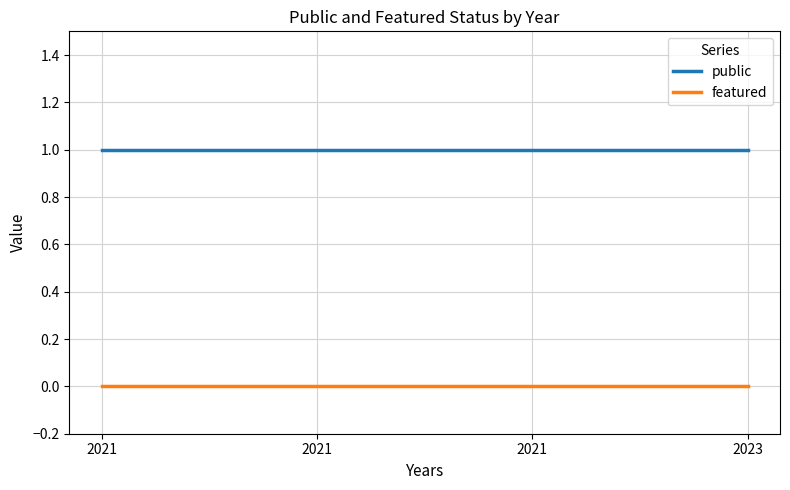

What are all the series names shown in the legend?

public, featured